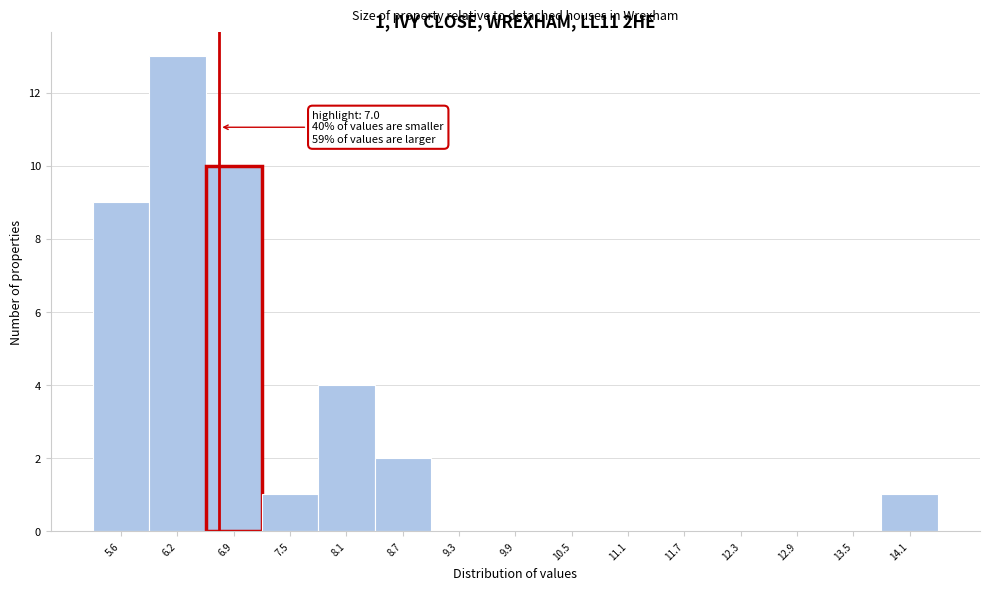

Reading right to left, extract all data points from this chart.

14.1=1	13.5=0	12.9=0	12.3=0	11.7=0	11.1=0	10.5=0	9.9=0	9.3=0	8.7=2	8.1=4	7.5=1	6.9=10	6.2=13	5.6=9